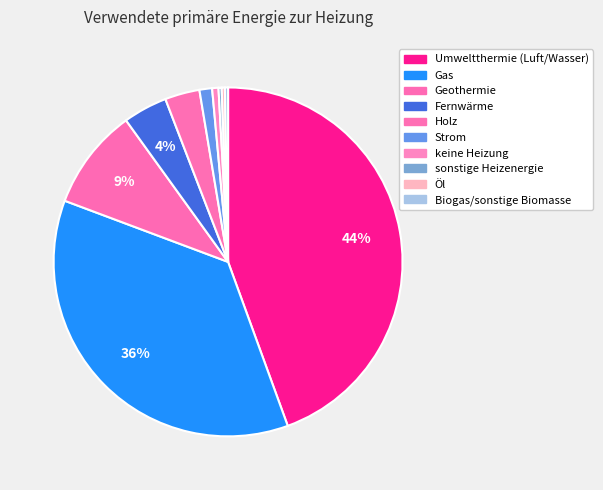

How many slices are in this pie chart?

10